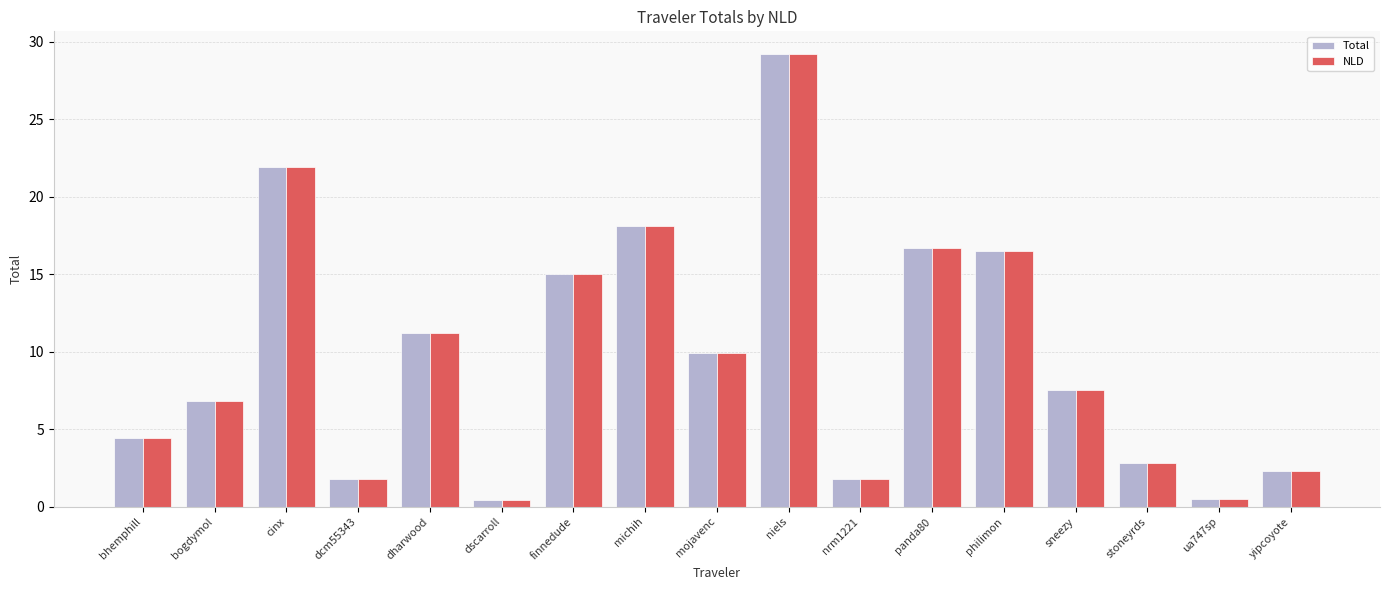

What is the sum of the Total values at nrm1221 and dharwood?

13.0